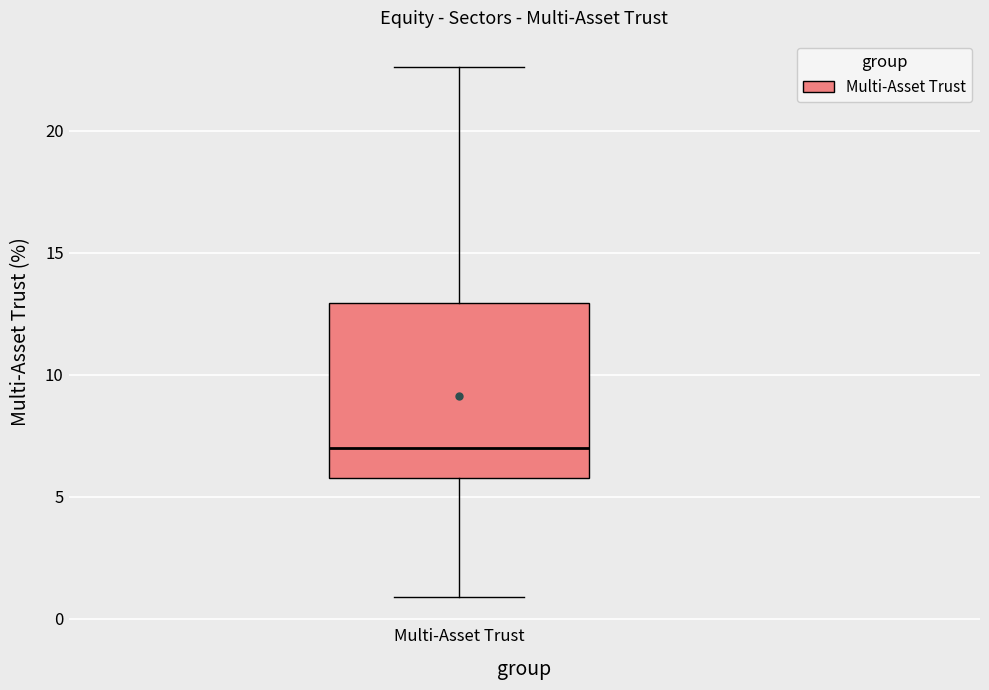

Read this box plot against the y-axis: the position of the median line, the range covered by the box, and the ends of both whiskers. The values are not printed on the chart, so give them approximately, as read against the axis.

median 7.0, box 6.0 to 13.0, whiskers 1.0 to 22.5